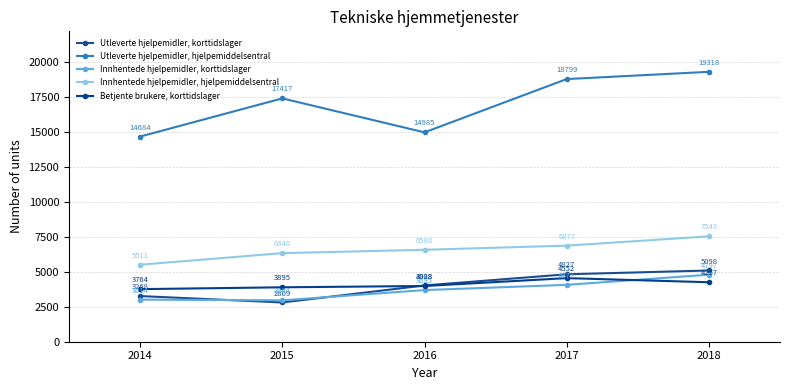

Where is the first local minimum for Utleverte hjelpemidler, korttidslager?

2015